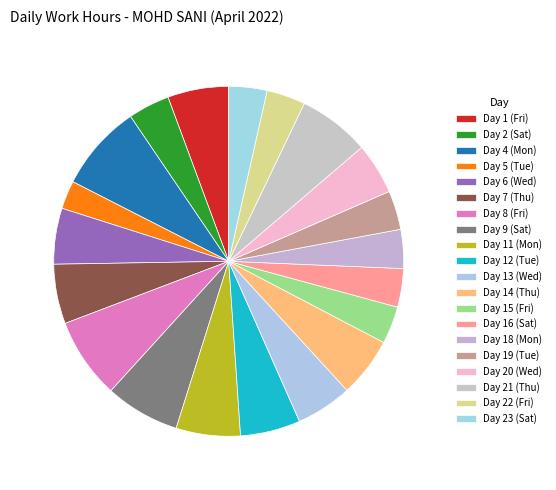

What portion of the pie excludes 3.6% (9.27 h)?

96.4%